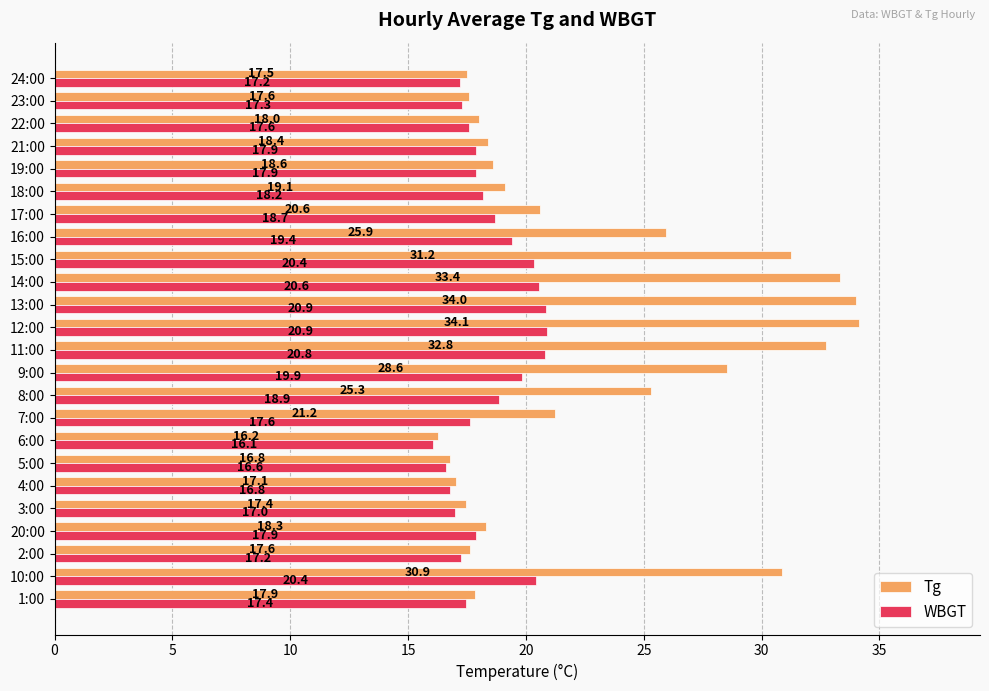

The value of Tg at 21:00 is 18.4. True or false?

True